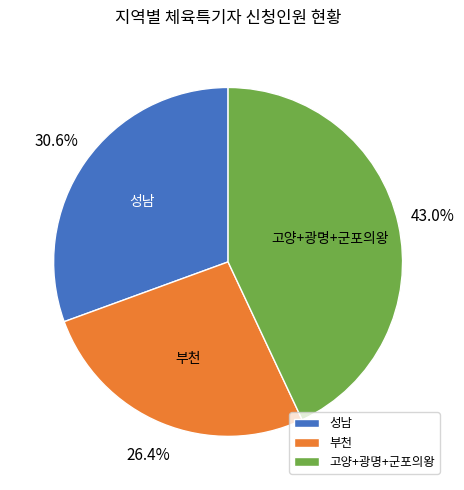

Does any single category account for the majority?

No